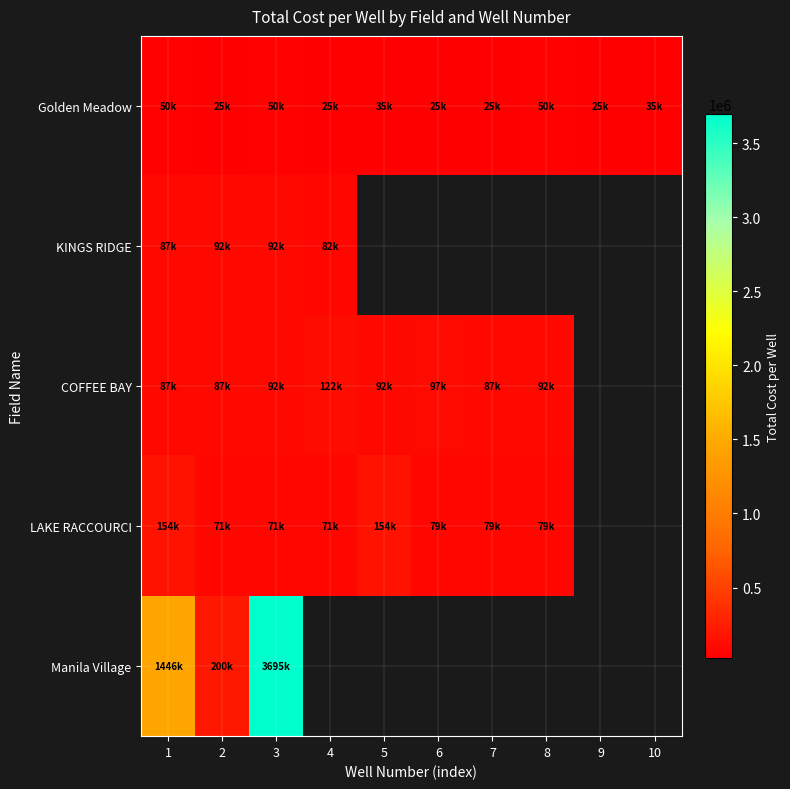

Between 3 and 1, which is larger?

3